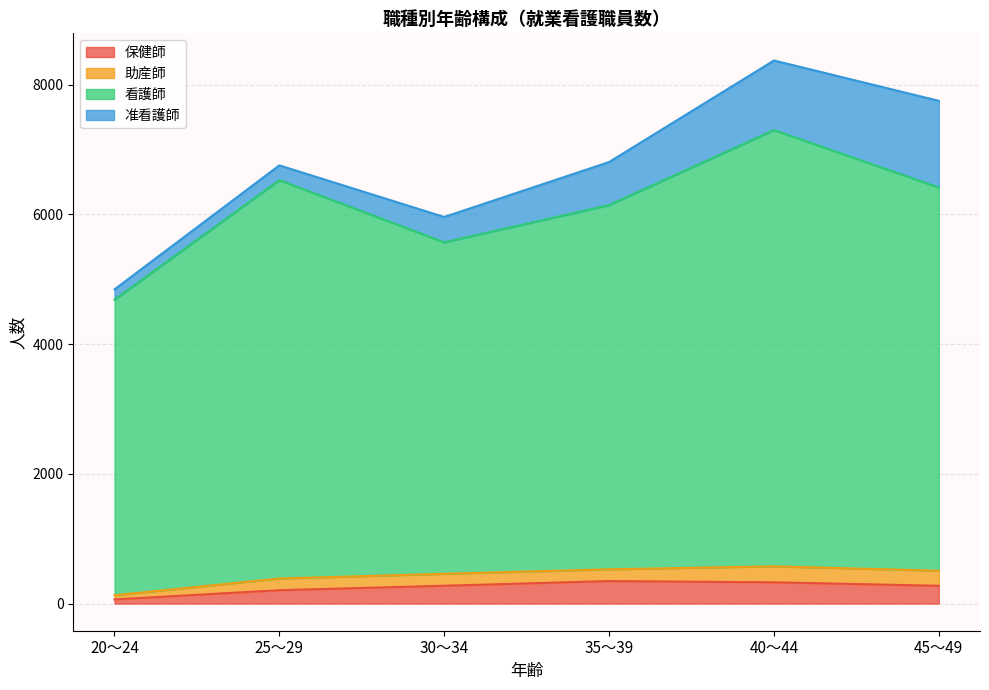

What is the label of the 5th point from the left?

40～44